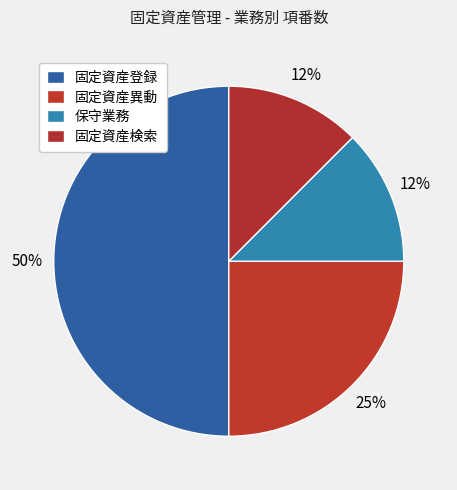

How much of the chart is everything except 固定資産登録?

50.0%